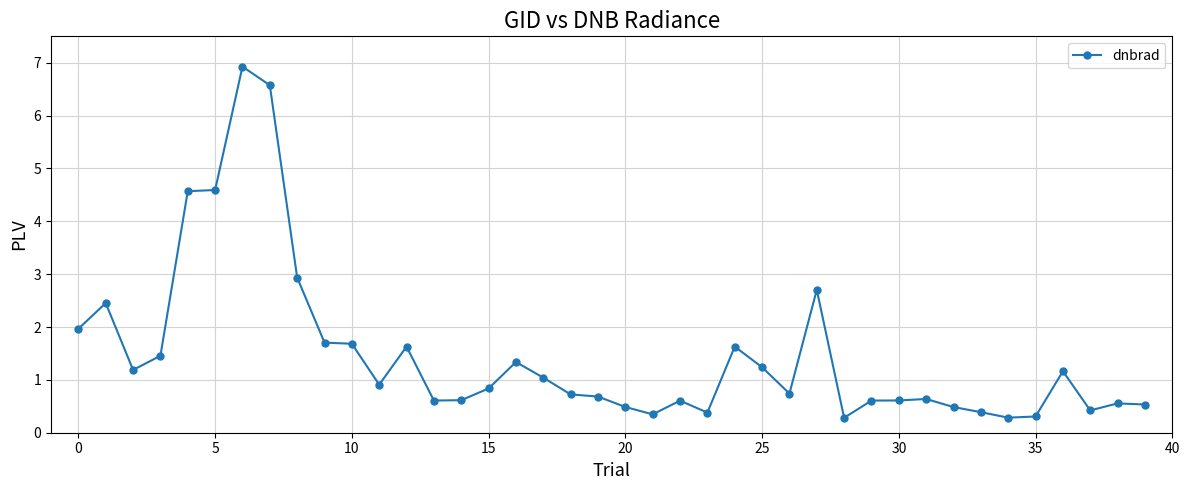

What is the difference between the second highest and minimum values?

6.3